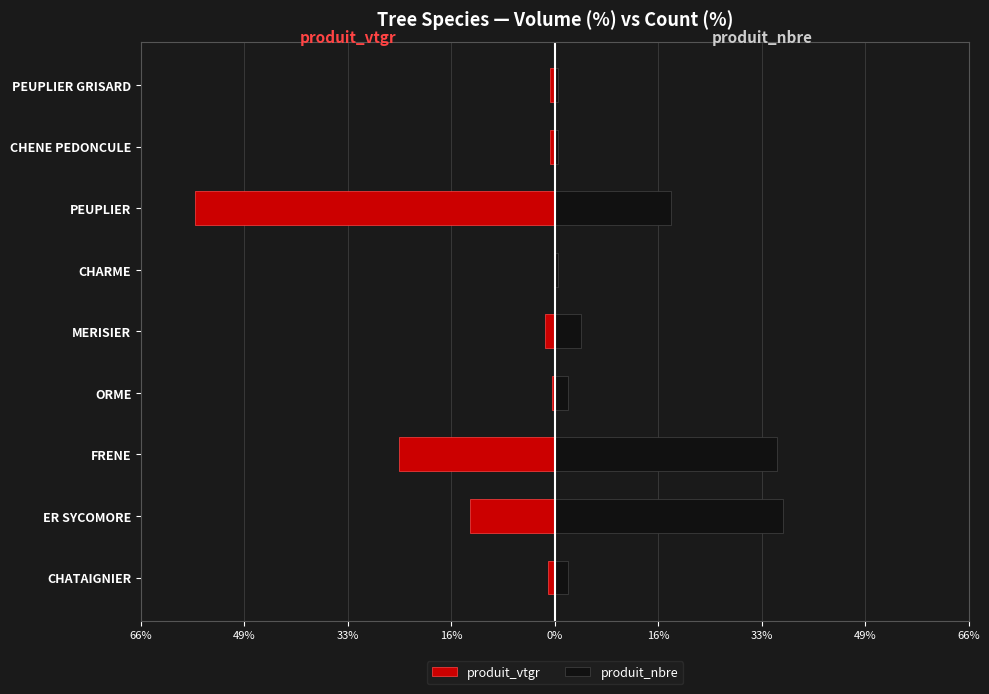

Which series changed the most between CHATAIGNIER and CHENE PEDONCULE?

produit_nbre